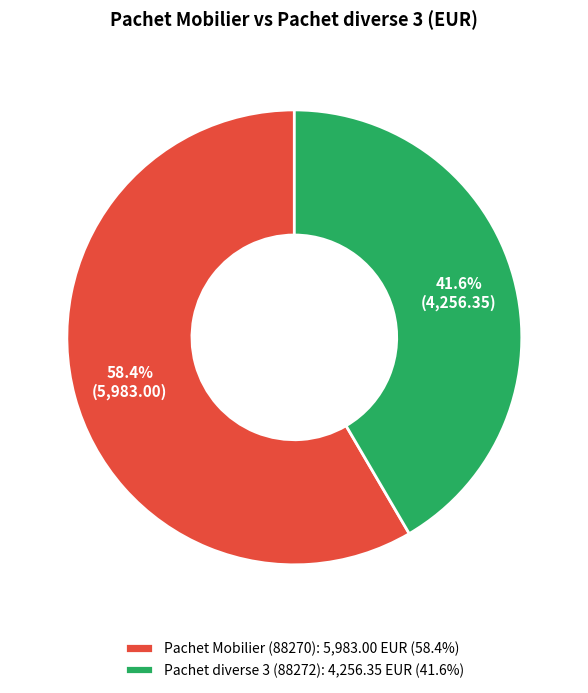

Do Pachet diverse 3 (88272): 4,256.35 EUR (41.6%) and Pachet Mobilier (88270): 5,983.00 EUR (58.4%) together represent more than half of the pie?

Yes